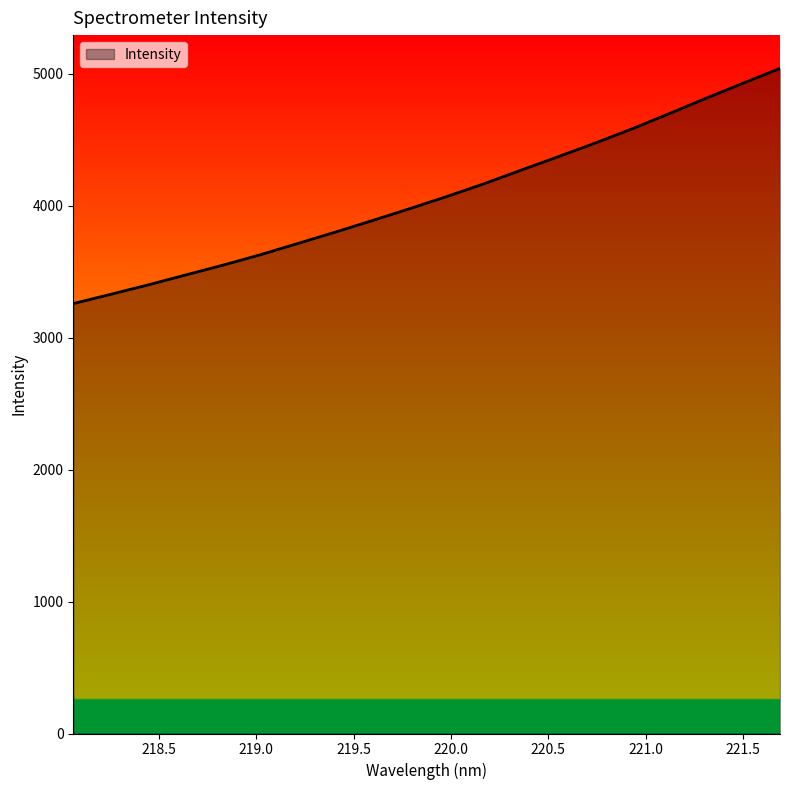

What is the difference between the maximum and second lowest values?

1712.7